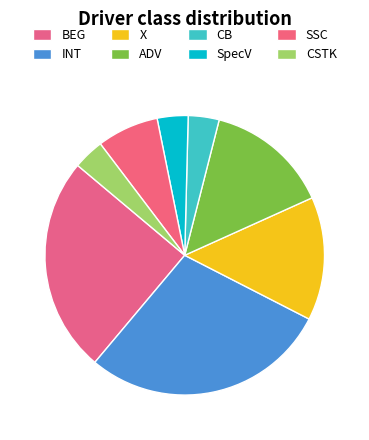

What is the ratio of the value at ADV to the value at SpecV?

4.0